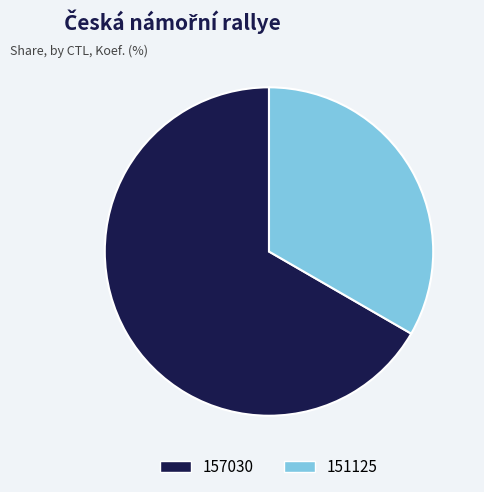

The 151125 slice represents 33% of the pie. True or false?

True